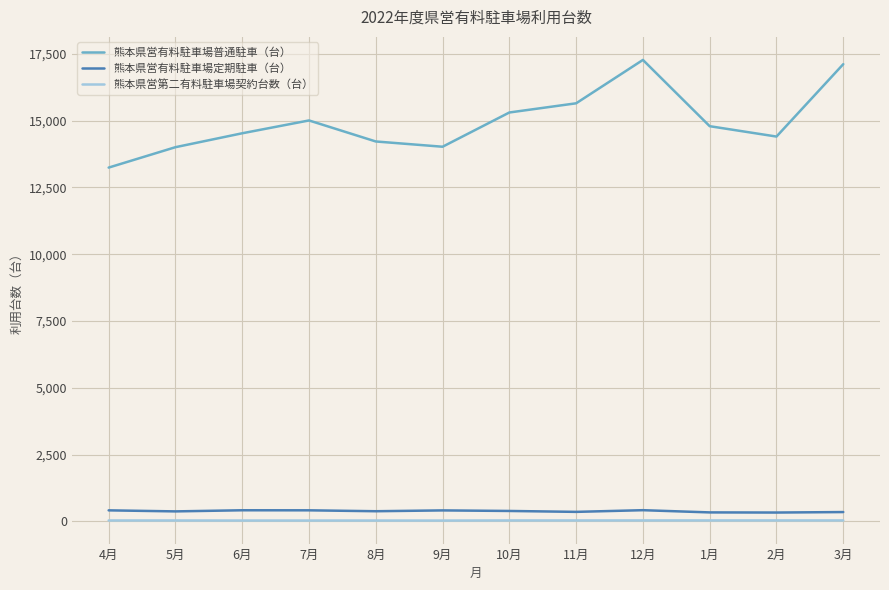

The value of 熊本県営有料駐車場定期駐車（台） at 9月 is 409. True or false?

True